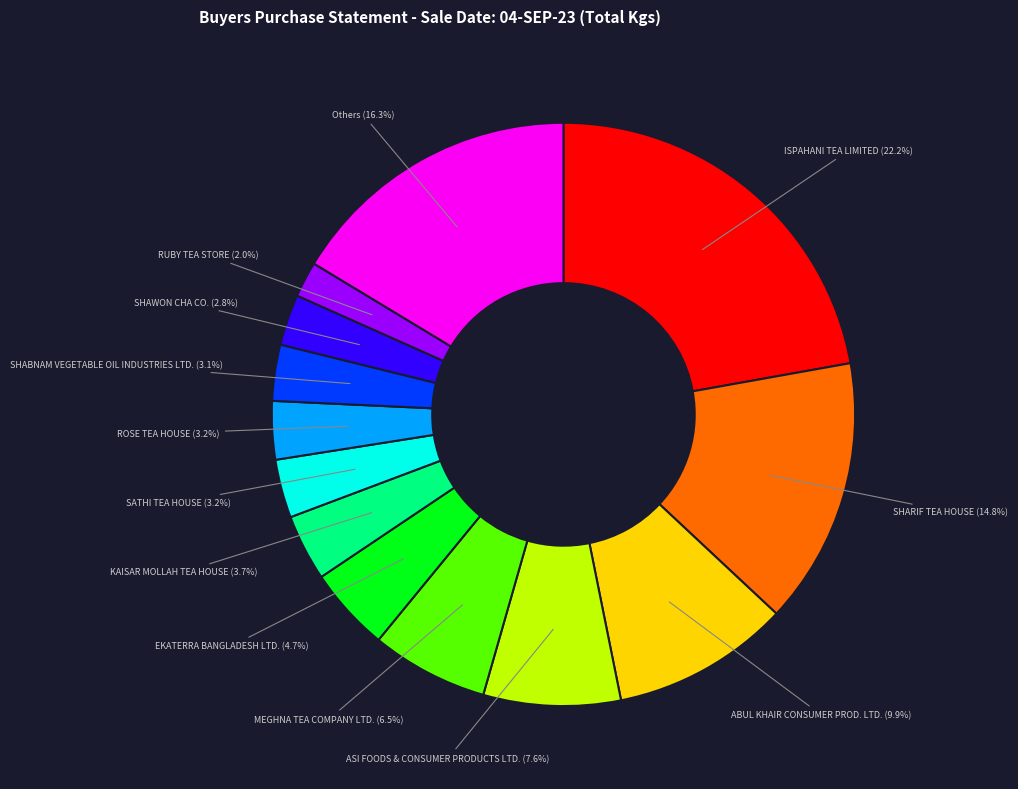

Is there a majority slice in this chart?

No